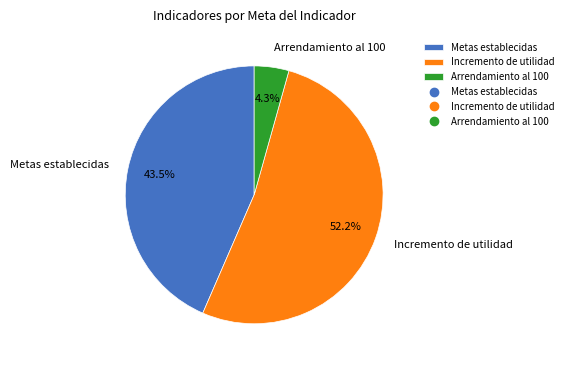

What is the largest slice in the pie chart?

Incremento de utilidad